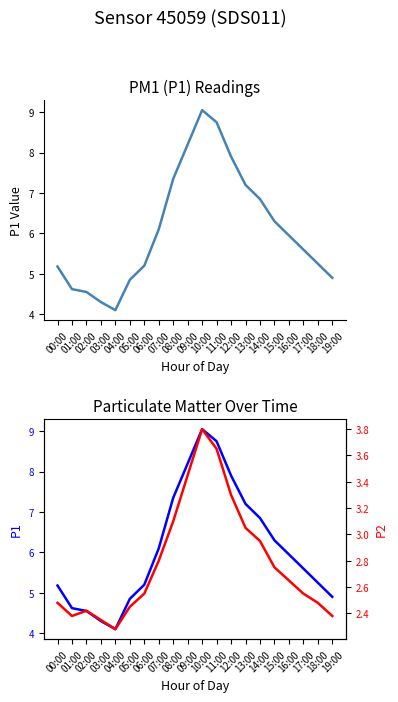

List the series in order of their peak value, highest first.

P1, P2